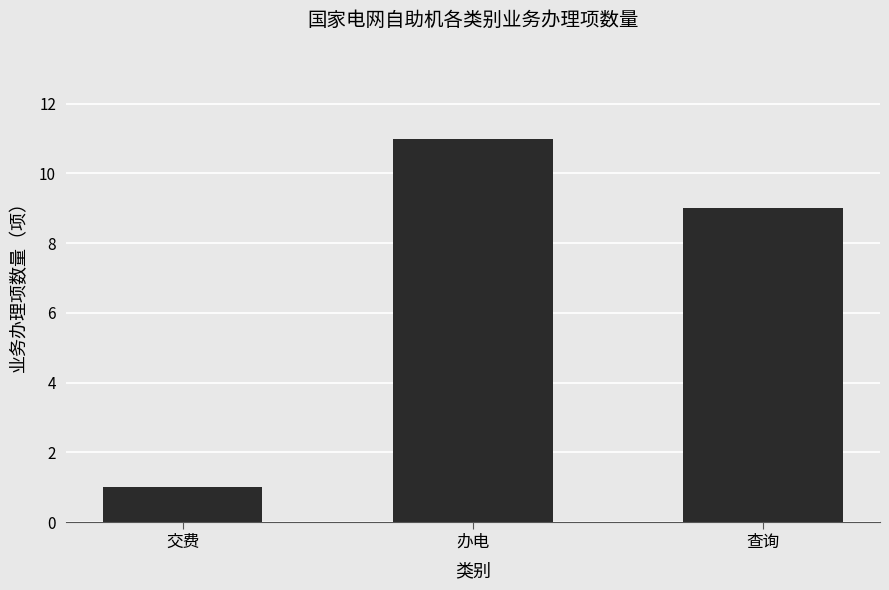

What is the value of the 1st bar from the left?

1